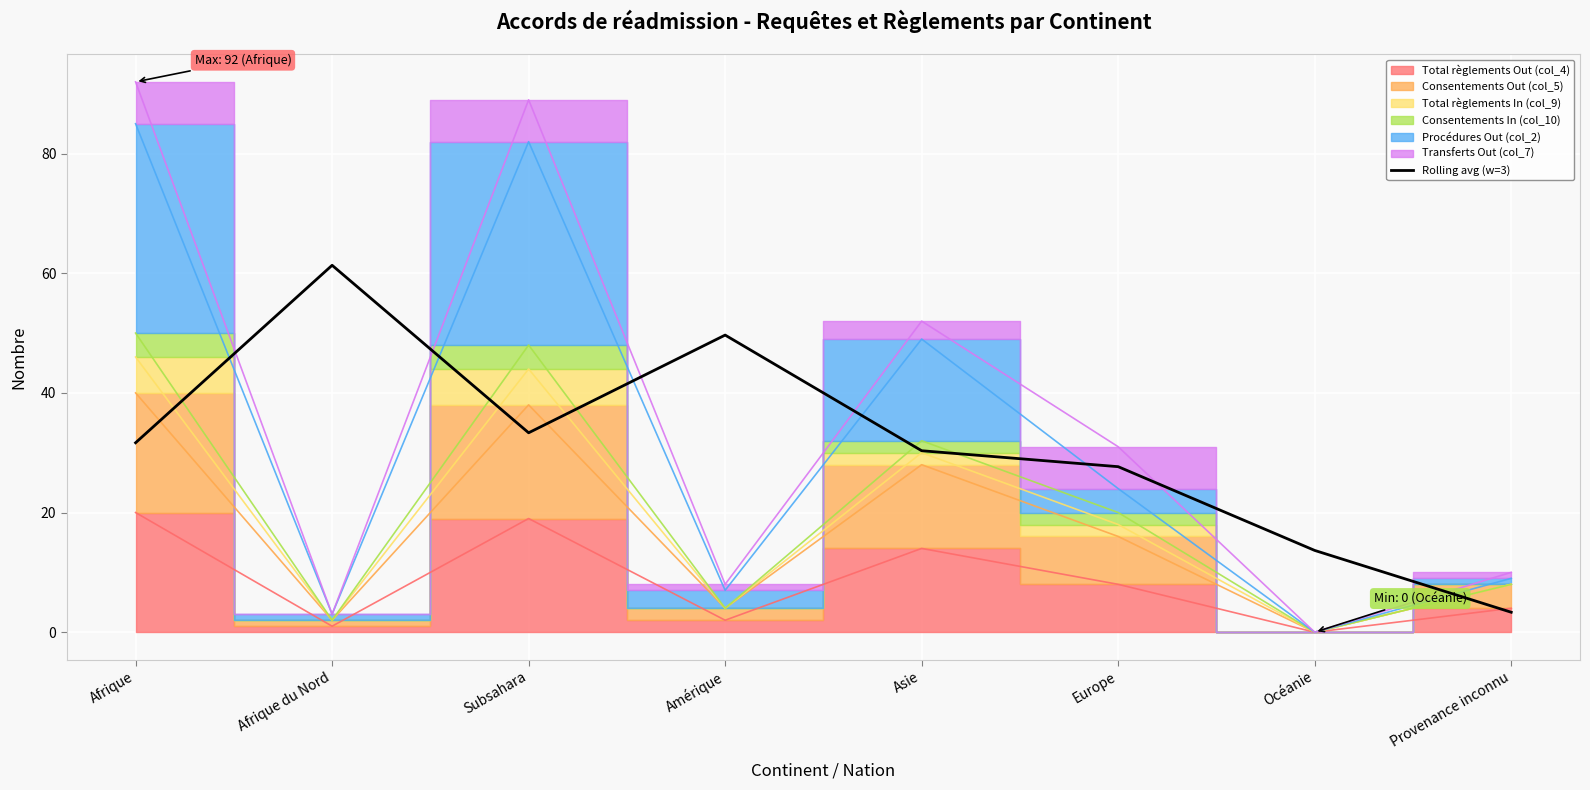

How many interior local valleys (lower than both neighbors) does the data have?

1